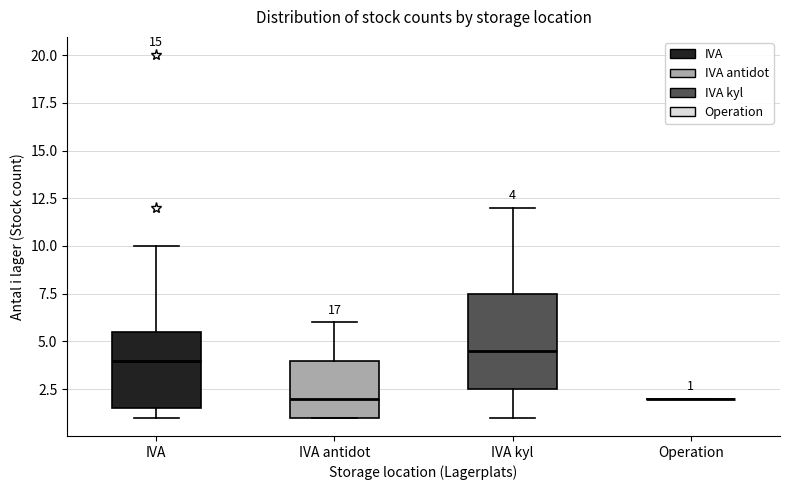

Comparing the boxes themselves (not the whiskers), which one is the tallest?

IVA kyl